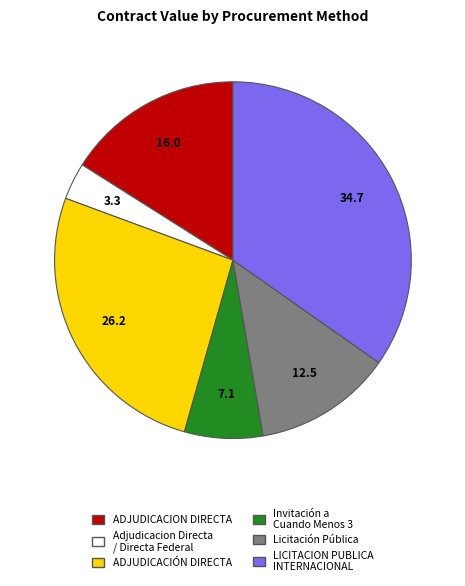

Does any single category account for the majority?

No